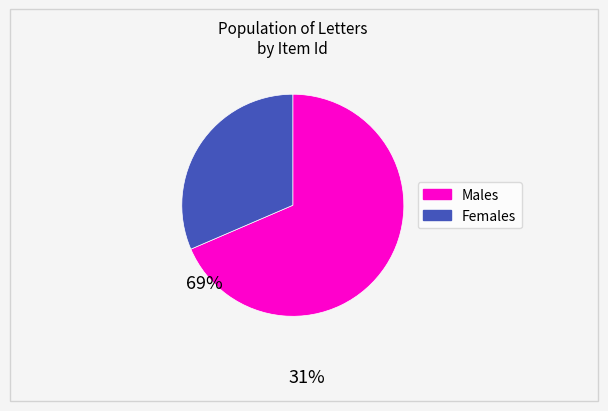

Is there any slice that represents more than half of the pie?

Yes